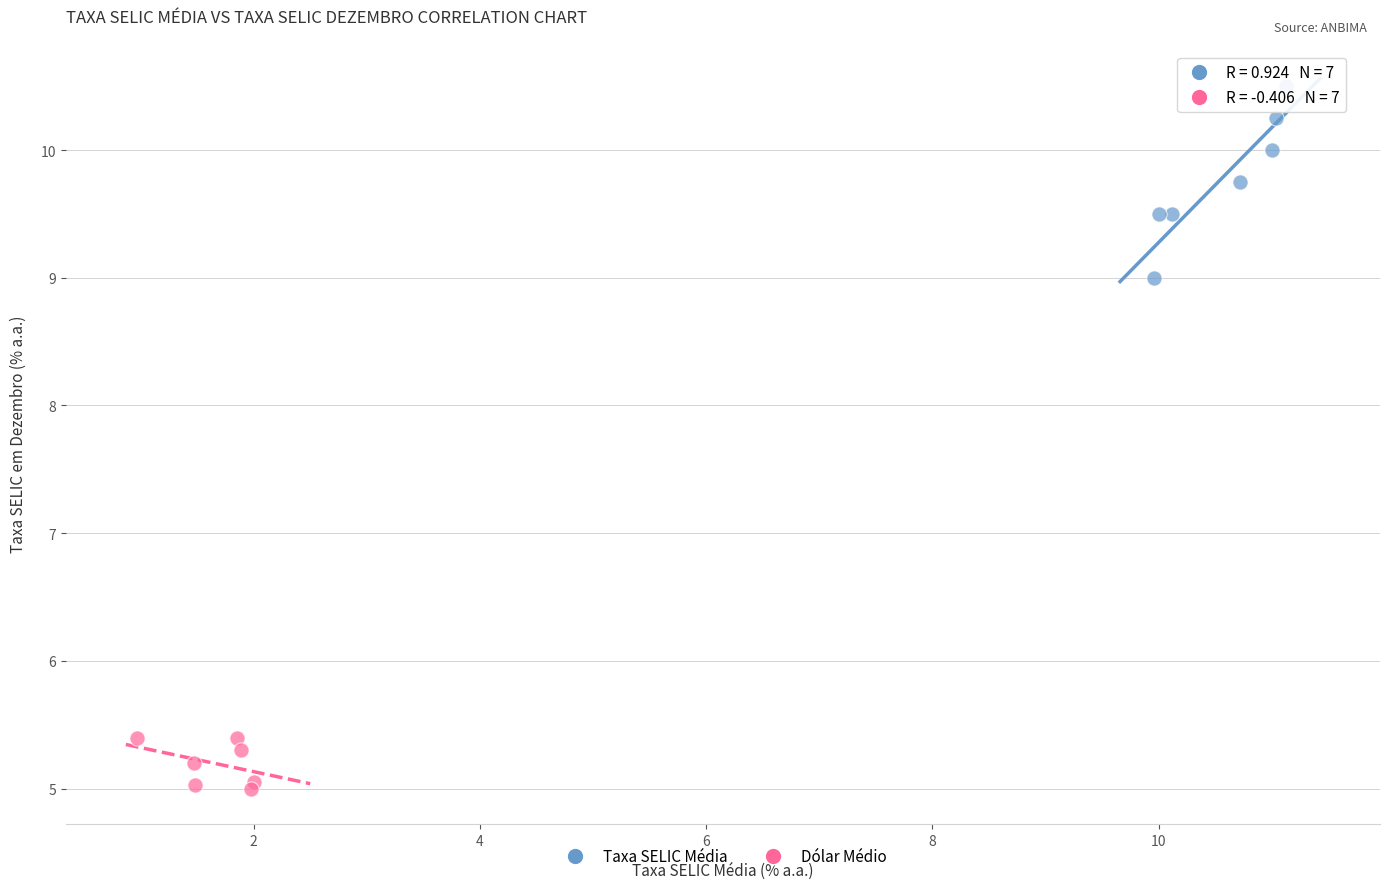

Which series has the widest spread of Y values?

Taxa SELIC Média